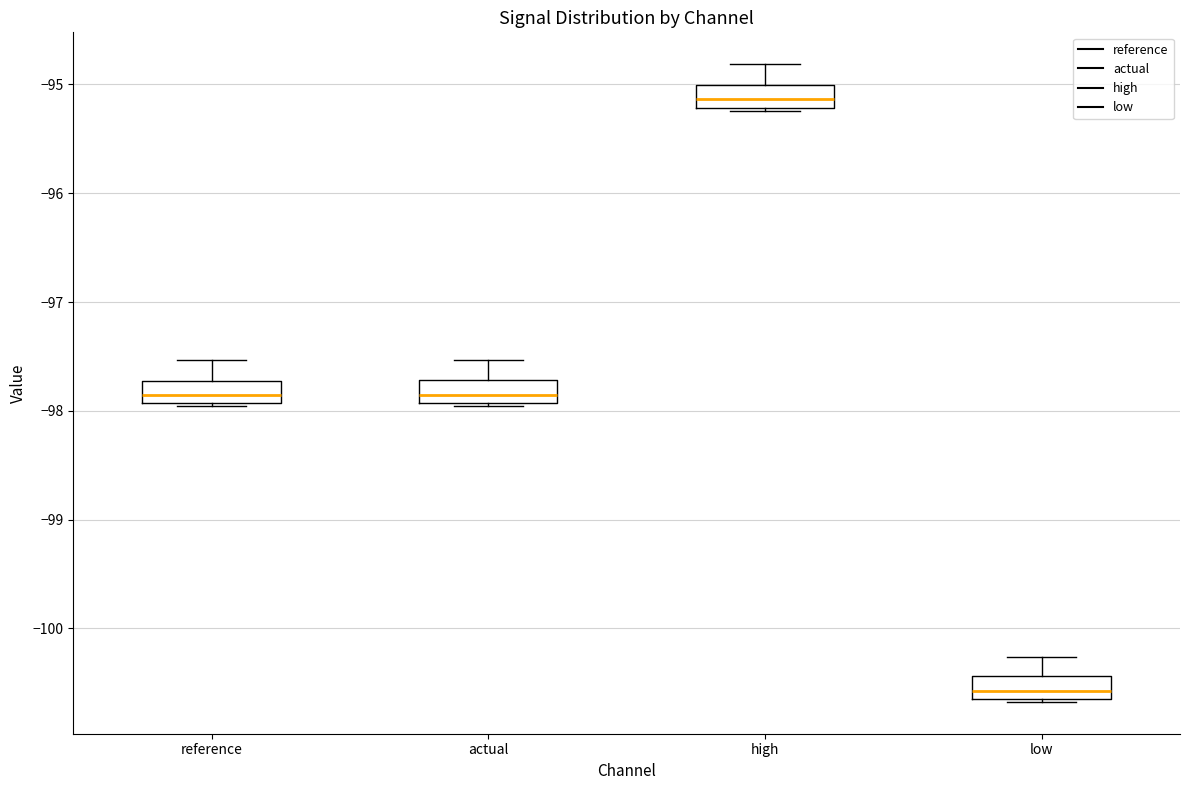

Which box's median line is the highest?

high